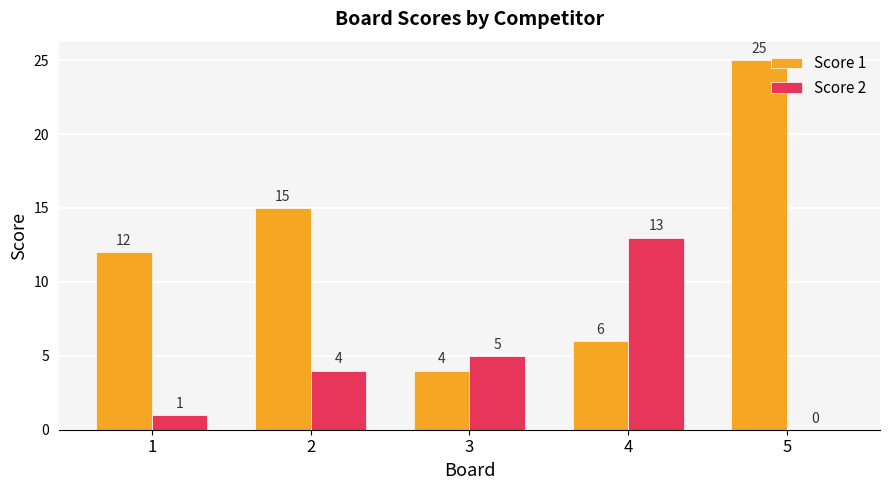

What is the total value across all series at 4?

19